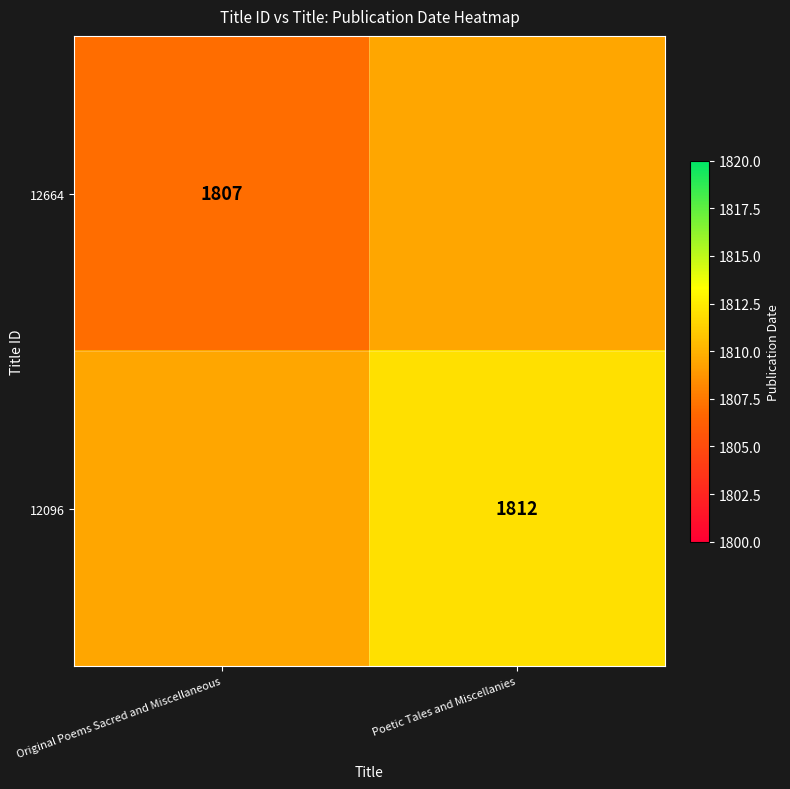

True or false: 12664 has a value of 563.9 at Original Poems Sacred and Miscellaneous.

False